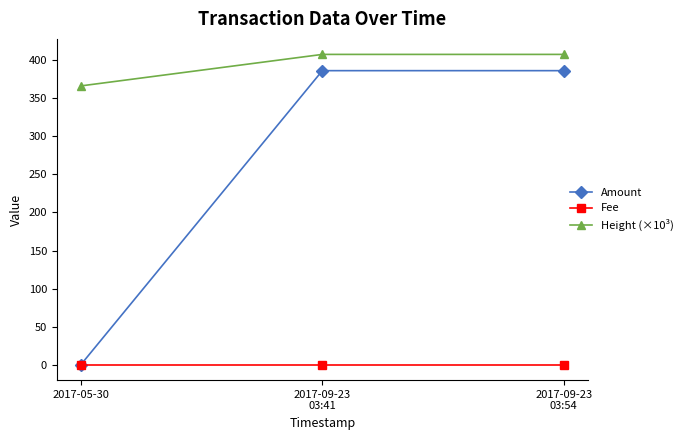

What is the smallest value displayed?

1.0